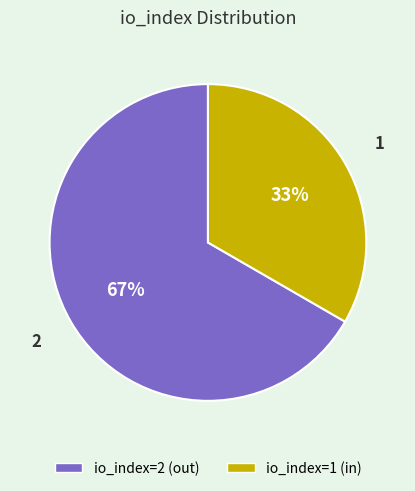

To the nearest percent, what is the average slice percentage?

50%